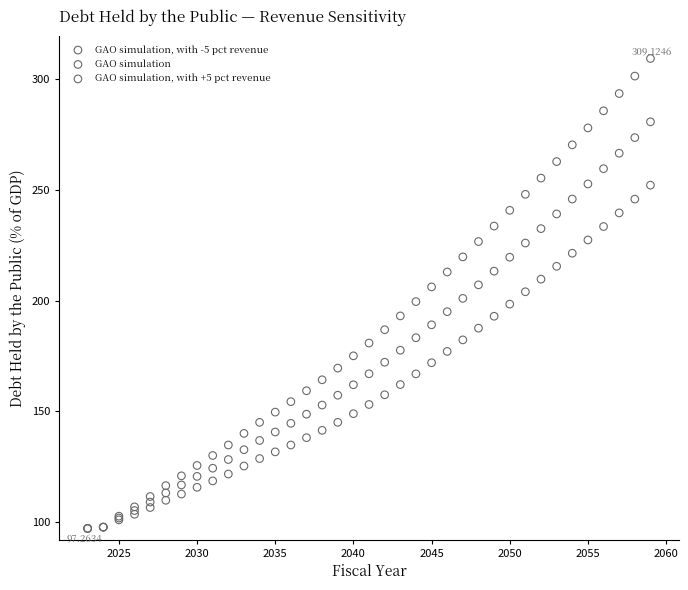

What are all the series names shown in the legend?

GAO simulation, with -5 pct revenue, GAO simulation, GAO simulation, with +5 pct revenue